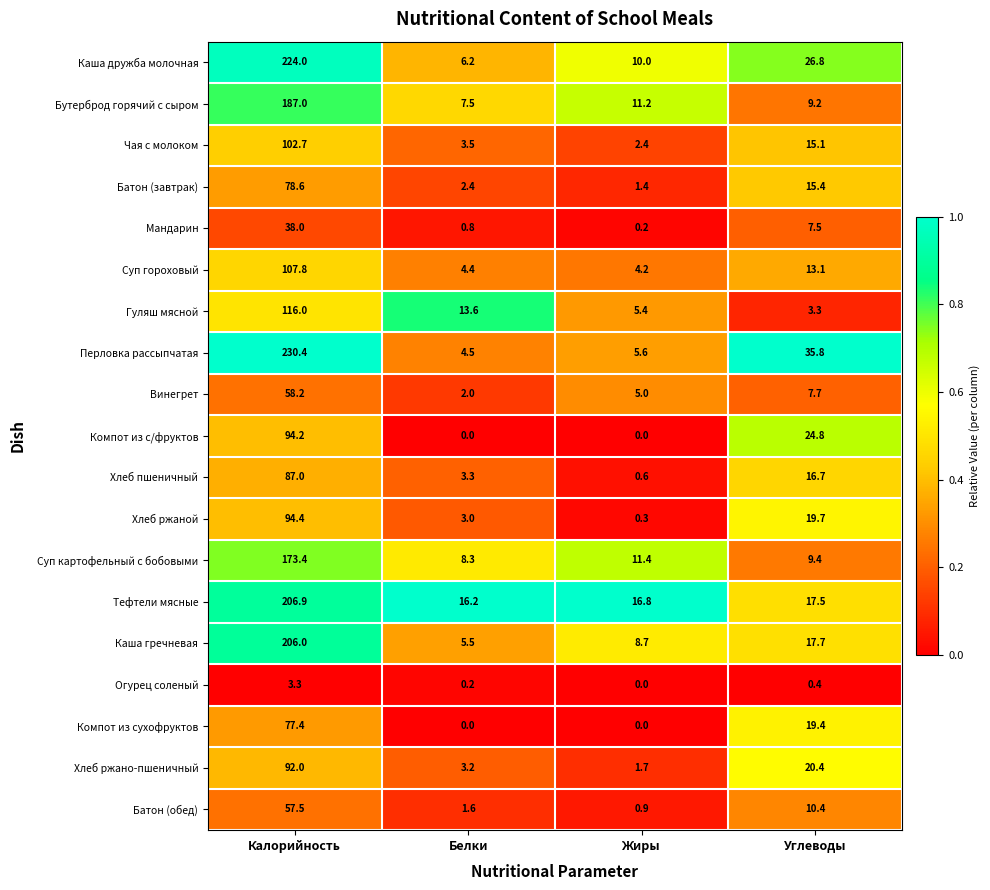

At which category does the chart reach its peak across all series?

Калорийность